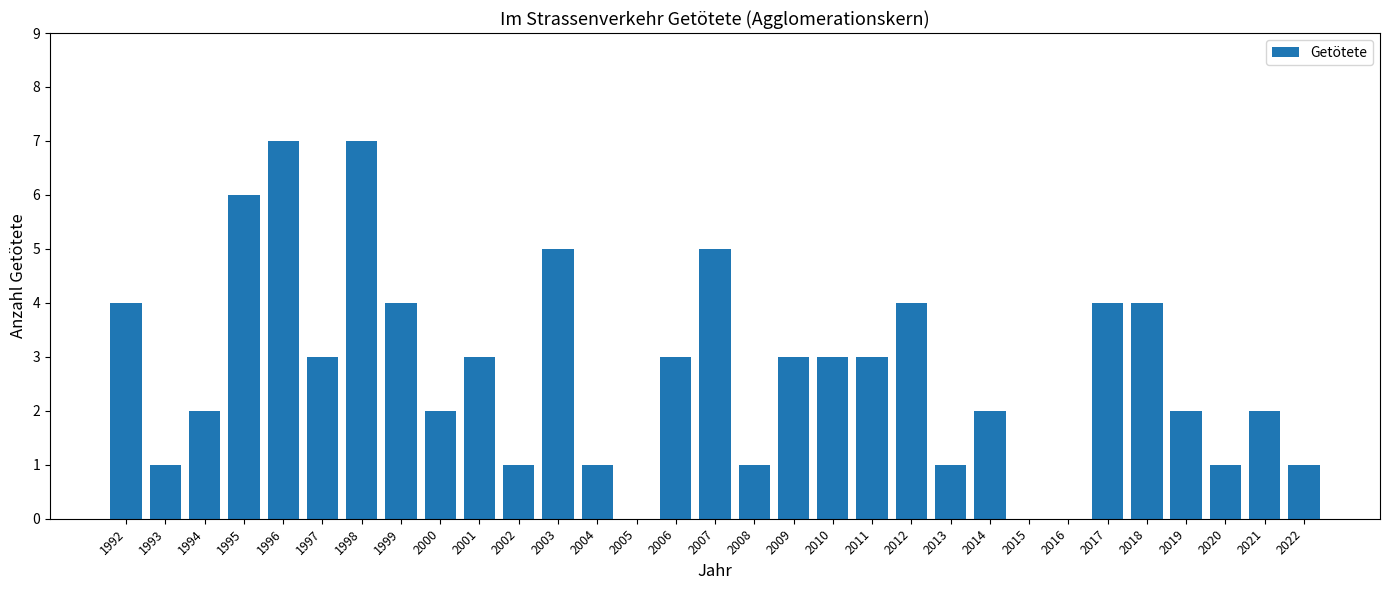

Which has a higher value, 1999 or 2005?

1999